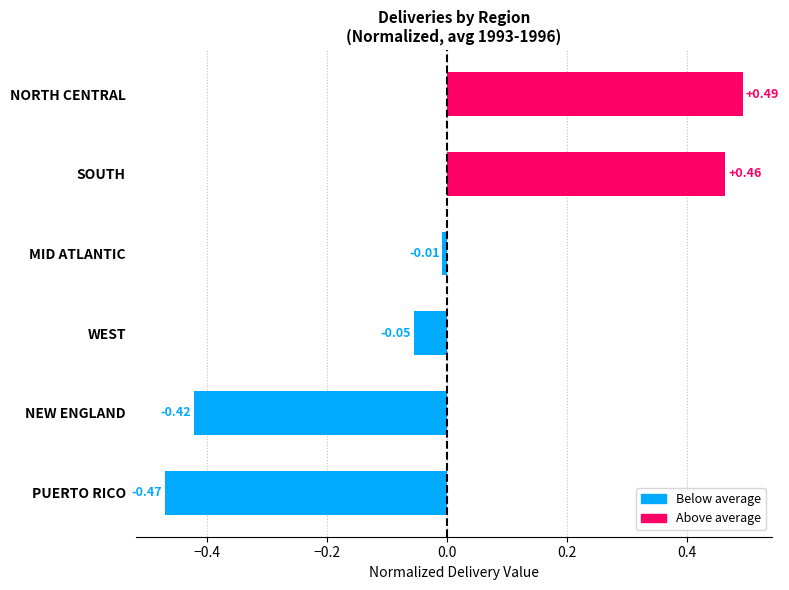

What is the difference between the values at SOUTH and NEW ENGLAND?

0.9